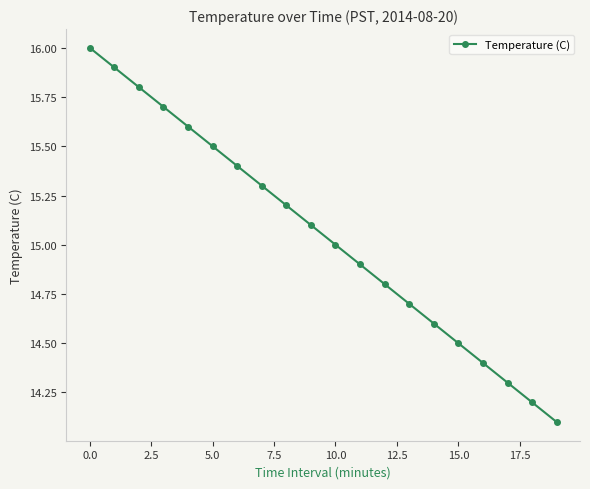

What is the maximum value shown in the chart?

16.0